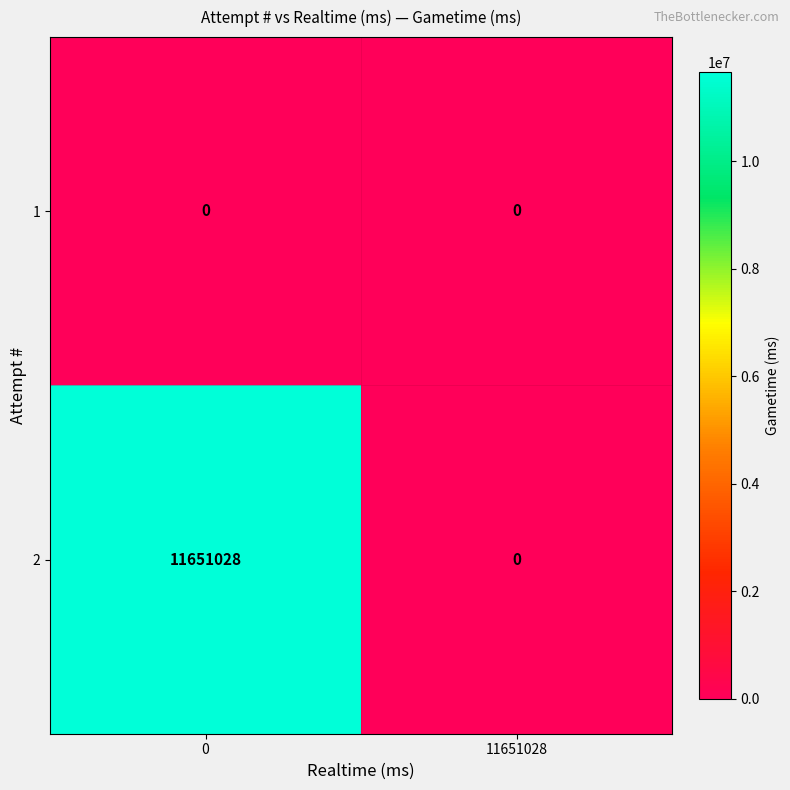

Reading left to right, transcribe all the data shown in this chart.

1: 0=0	11651028=0
2: 0=11651028	11651028=0